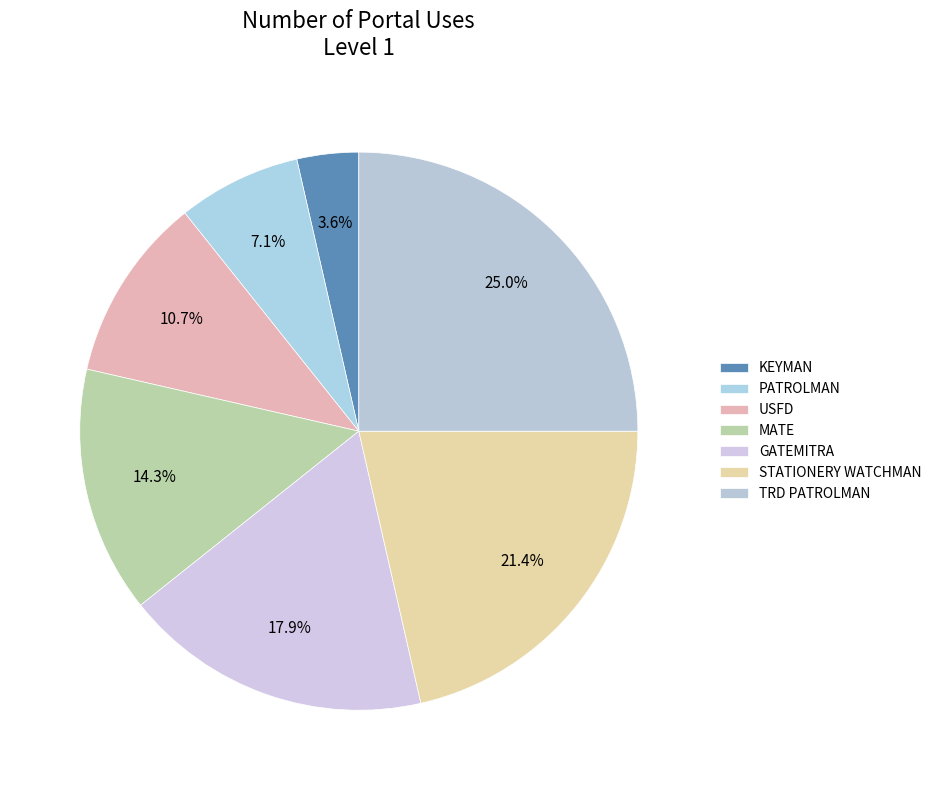

True or false: GATEMITRA accounts for 18% of the total.

True